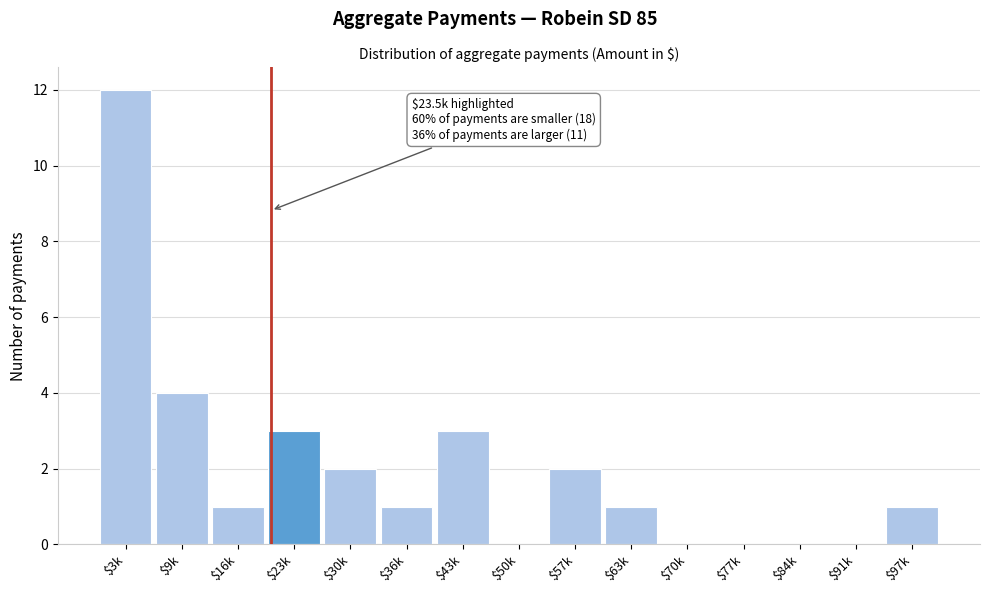

The value at $9k is 7. True or false?

False